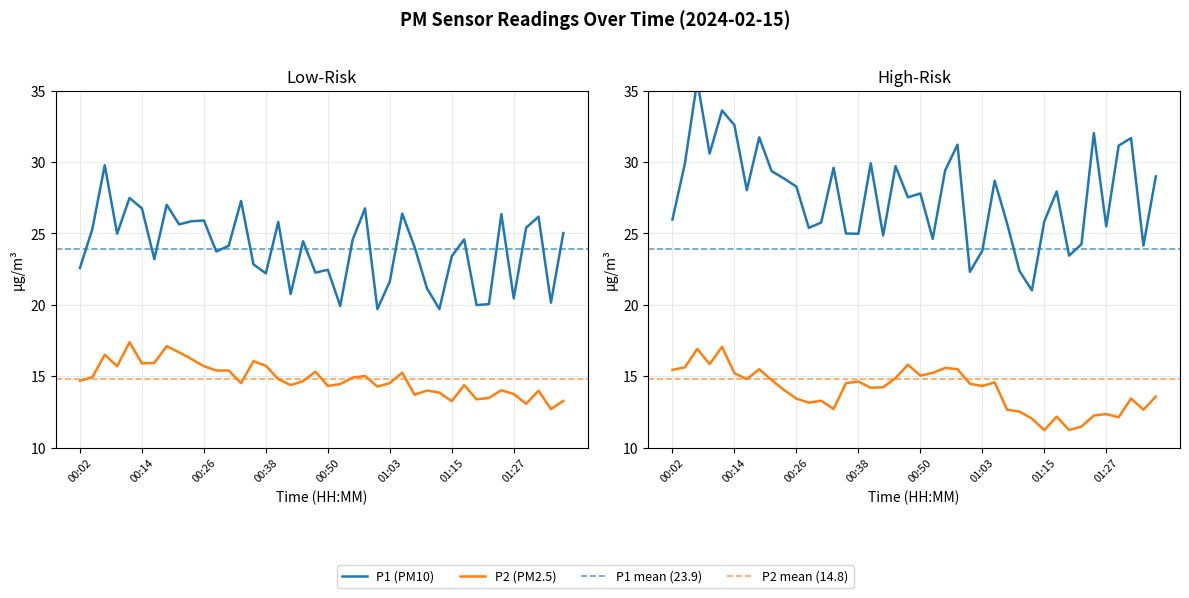

What is the difference between the P1 values at 00:53 and 00:29?

3.8